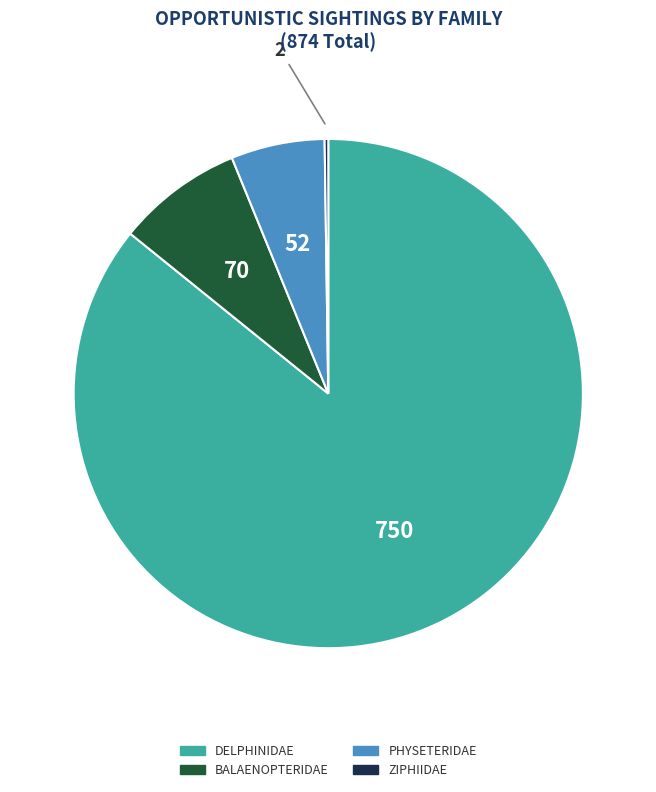

Is there a majority slice in this chart?

Yes